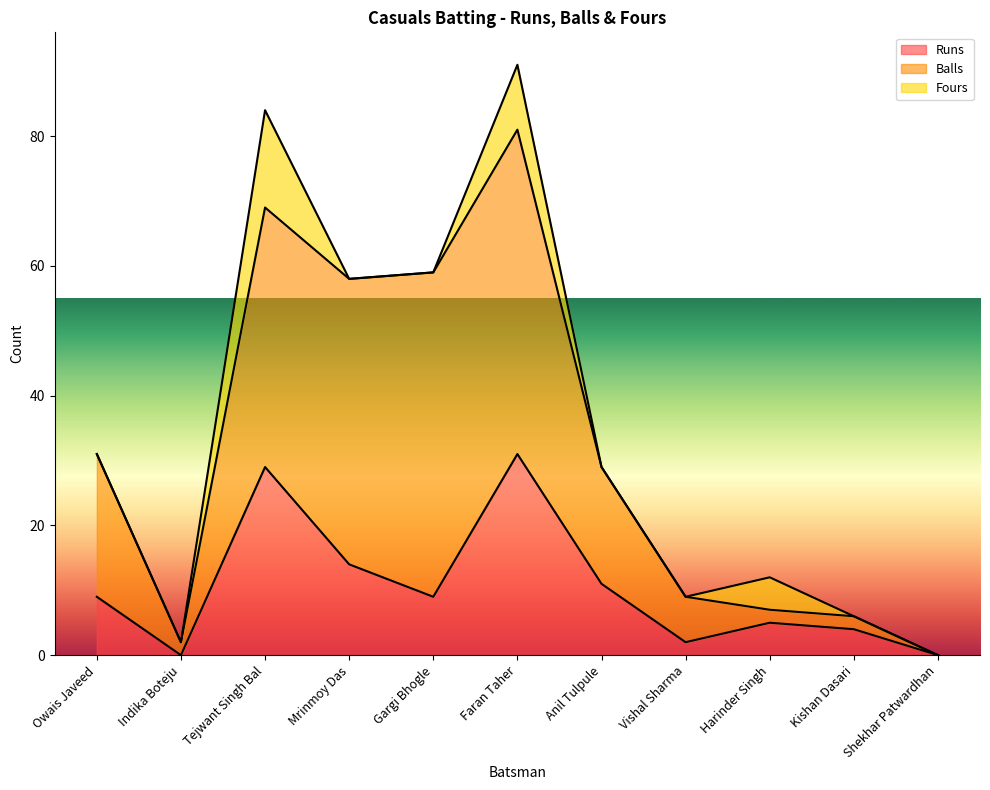

Does the chart display data point markers on the line(s)?

No